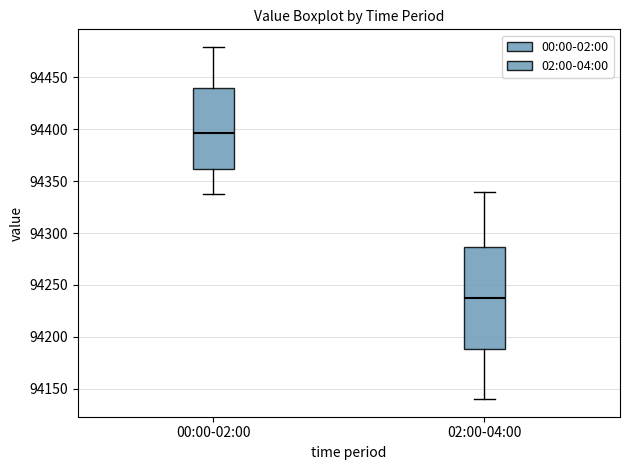

Reading left to right, transcribe this box plot: for each box, give where its median line is, the range the box spans, and where its two whiskers end, as read against the y-axis. The values are not printed on the chart, so give them approximately, as read against the axis.

00:00-02:00: median 94395, box 94360 to 94440, whiskers 94335 to 94480
02:00-04:00: median 94240, box 94190 to 94285, whiskers 94140 to 94340